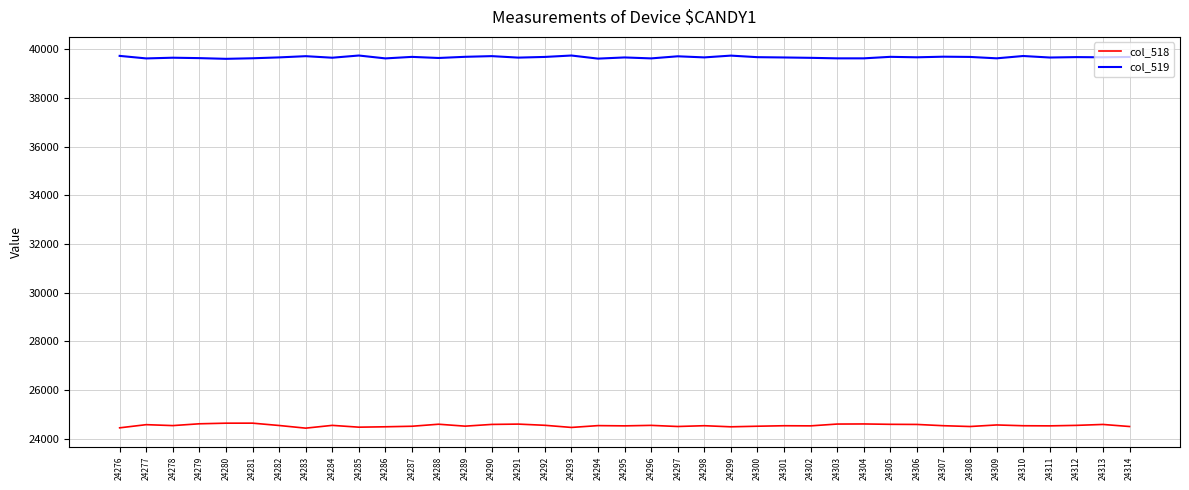

List the series in order of their overall mean, lowest first.

col_518, col_519